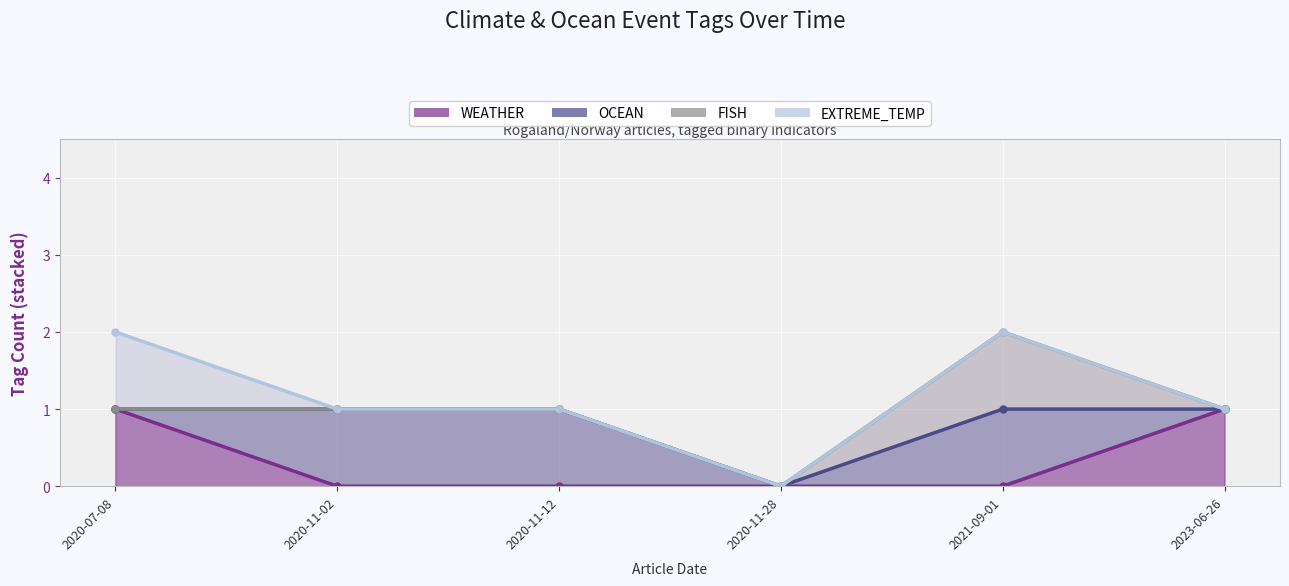

What is the sum of all OCEAN values?

3